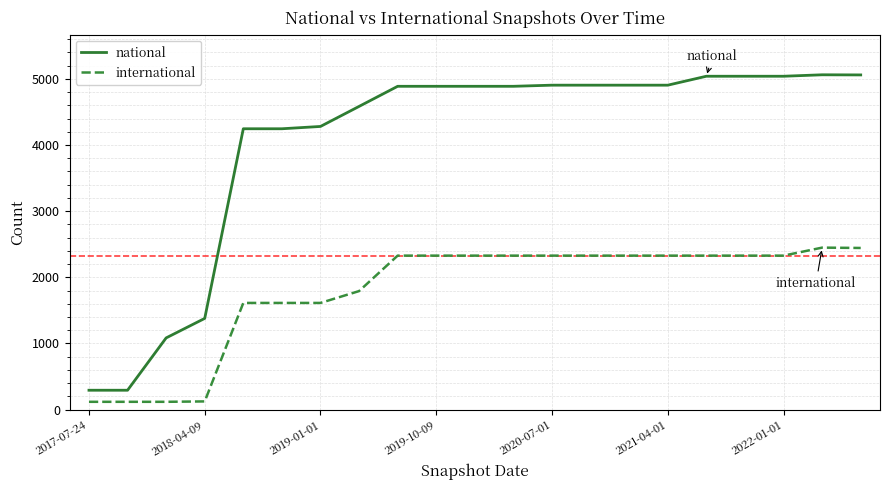

What is the difference between the maximum and minimum values in the national series?

4769